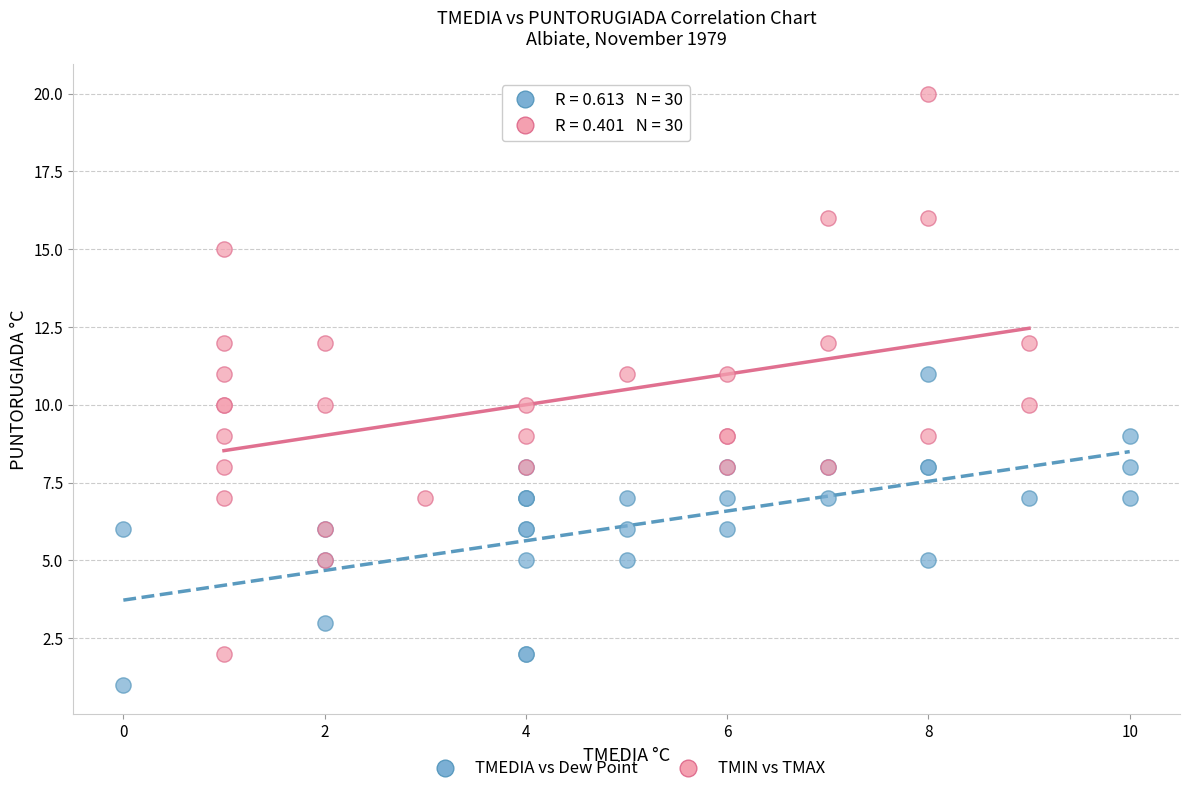

Which series reaches the maximum Y coordinate?

TMIN vs TMAX